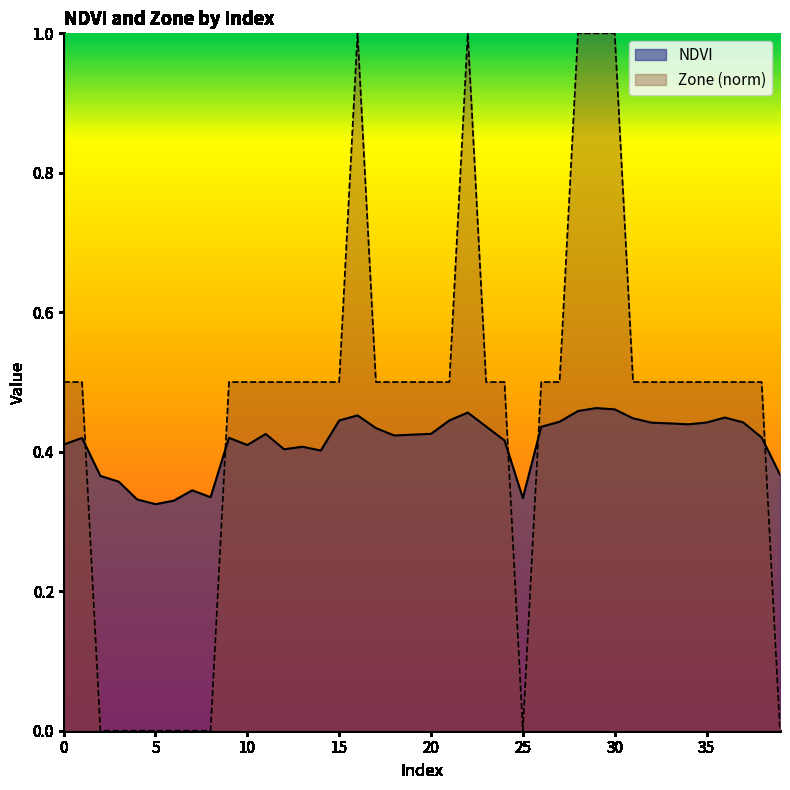

What is the difference between the maximum and minimum values in the Zone (norm) series?

1.0